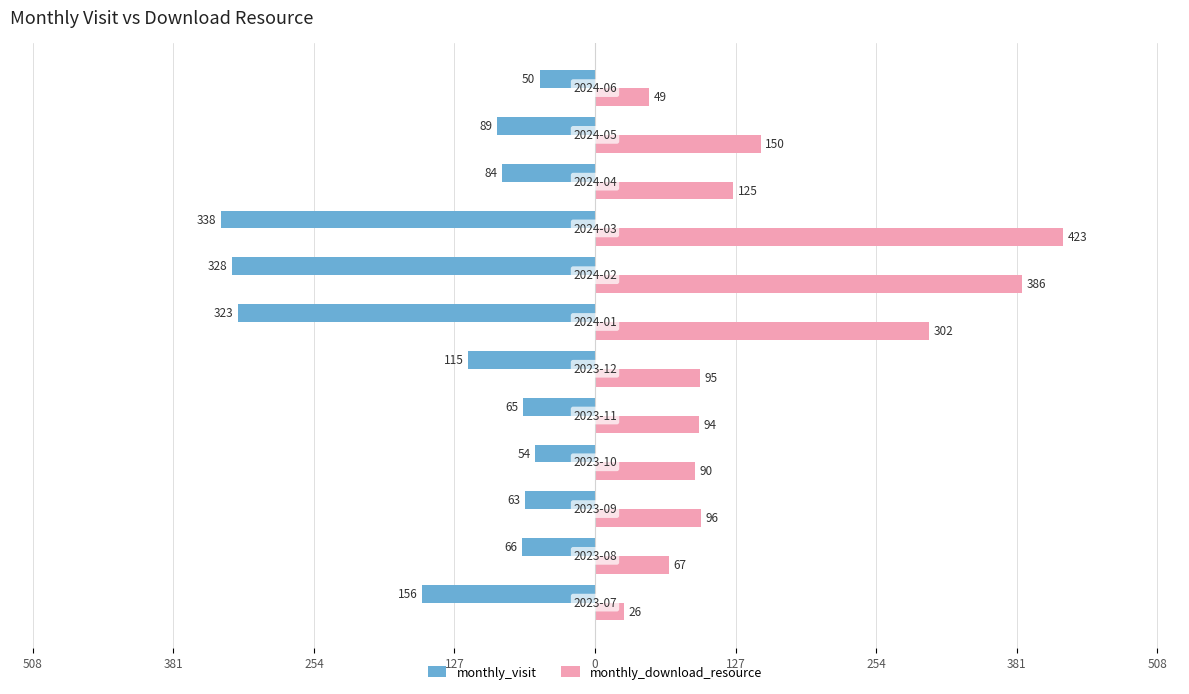

What are all the series names shown in the legend?

monthly_visit, monthly_download_resource